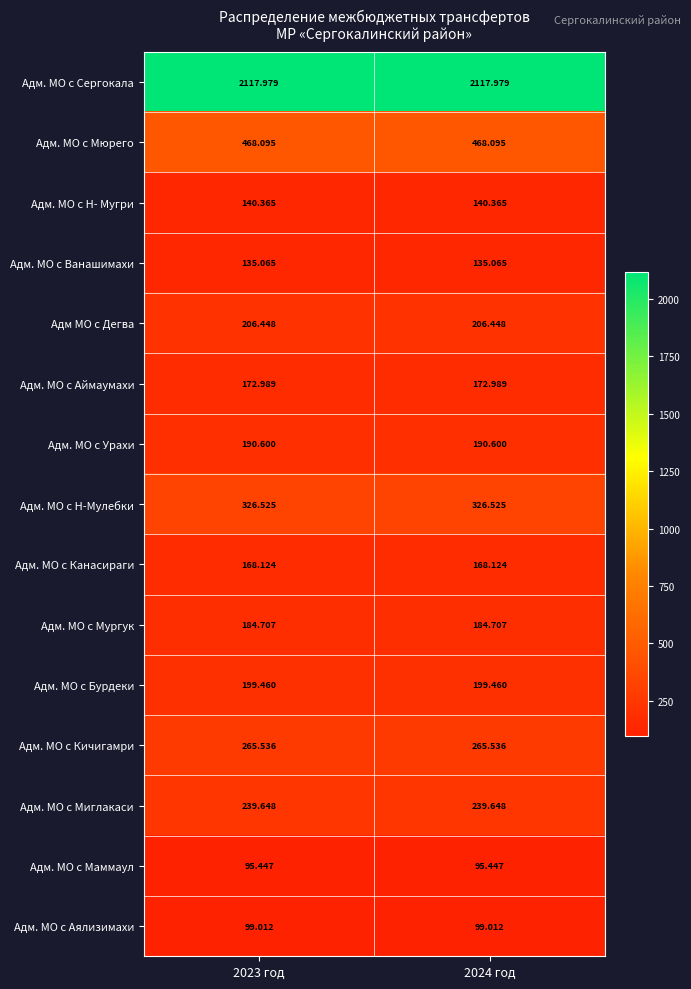

Is the value of Адм. МО с Бурдеки at 2024 год greater than the value of Адм. МО с Н- Мугри at 2023 год?

Yes